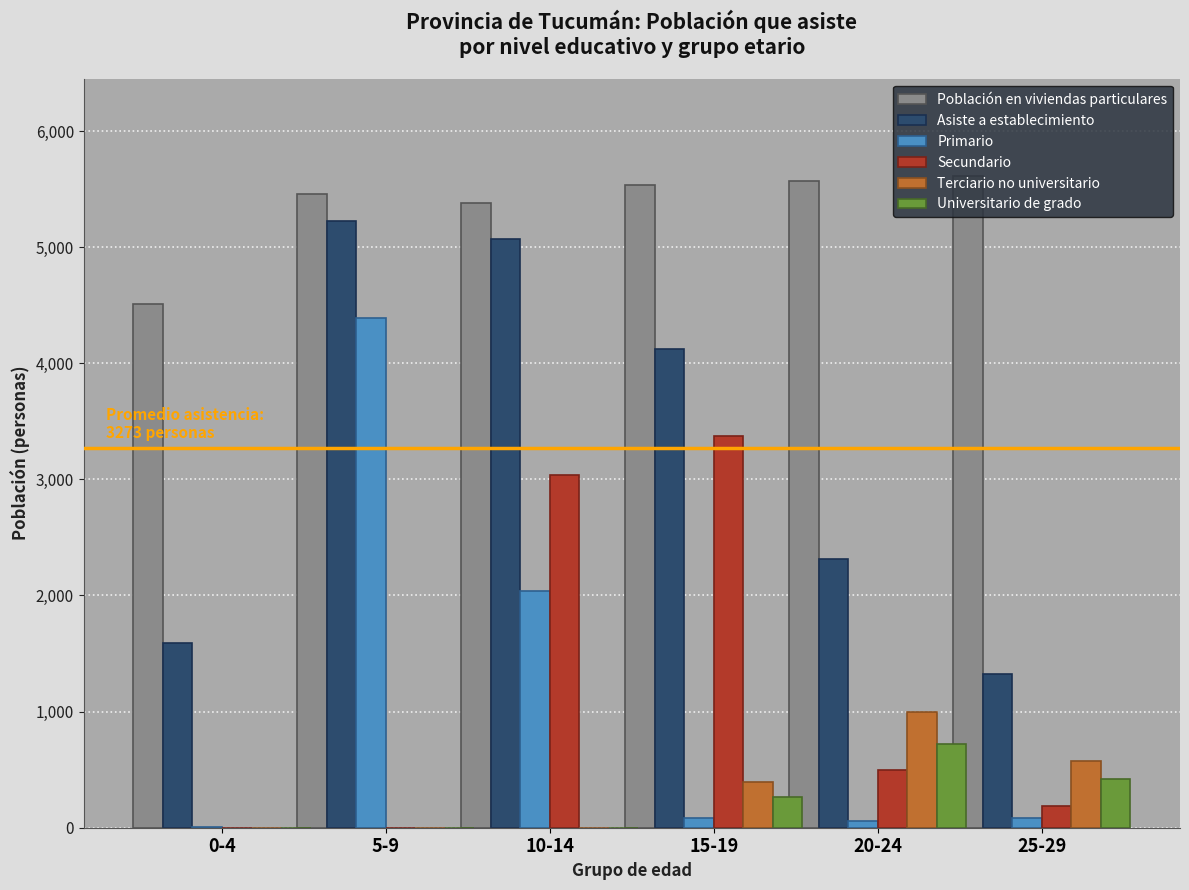

Which series has the largest total across all categories?

Población en viviendas particulares